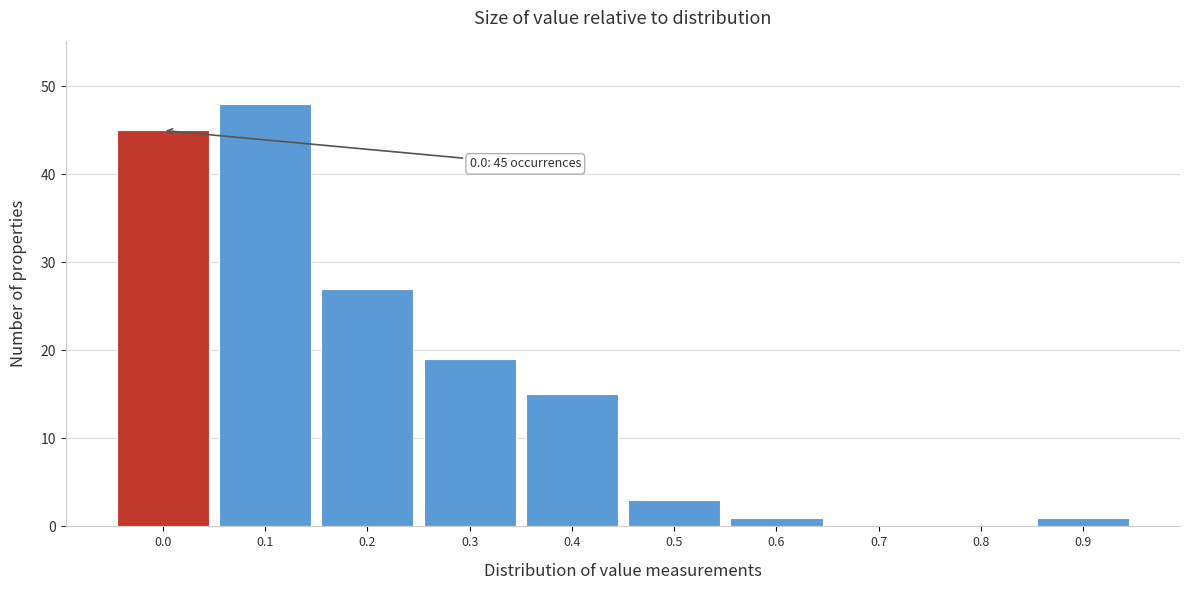

Reading left to right, list all the values displayed in this chart.

0.0=45	0.1=48	0.2=27	0.3=19	0.4=15	0.5=3	0.6=1	0.7=0	0.8=0	0.9=1